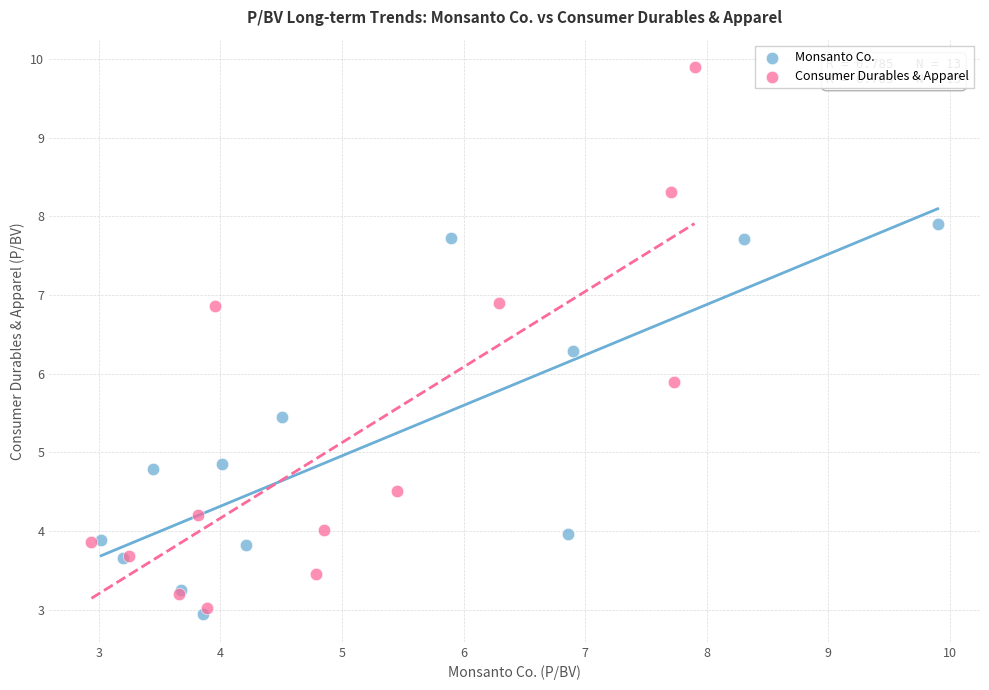

Which series contains the lowest Y value?

Monsanto Co.